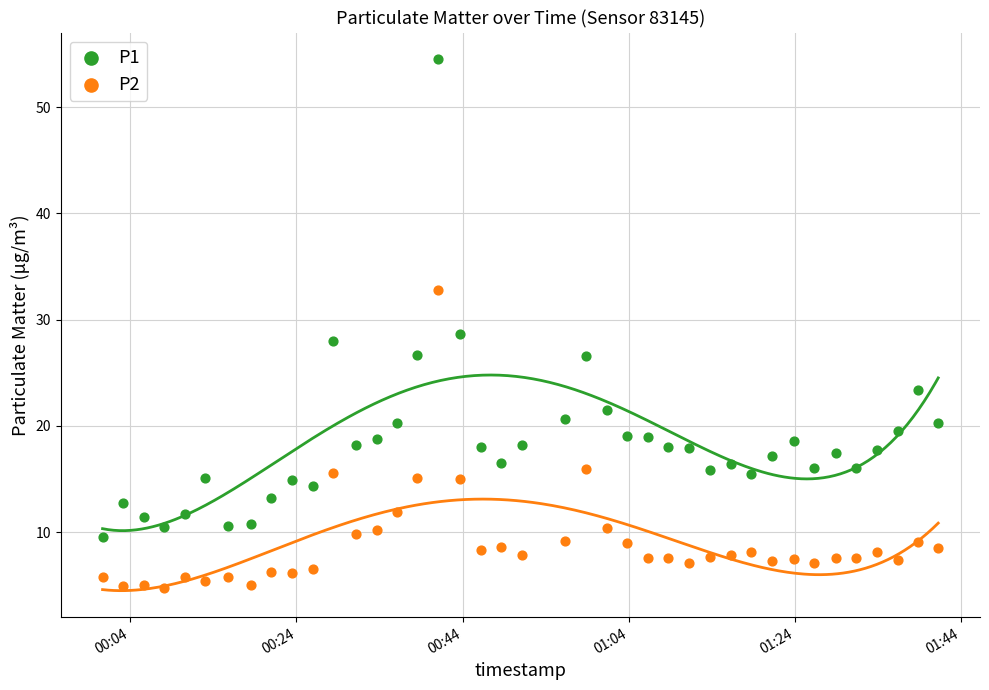

Which series contains the highest Y value?

P1